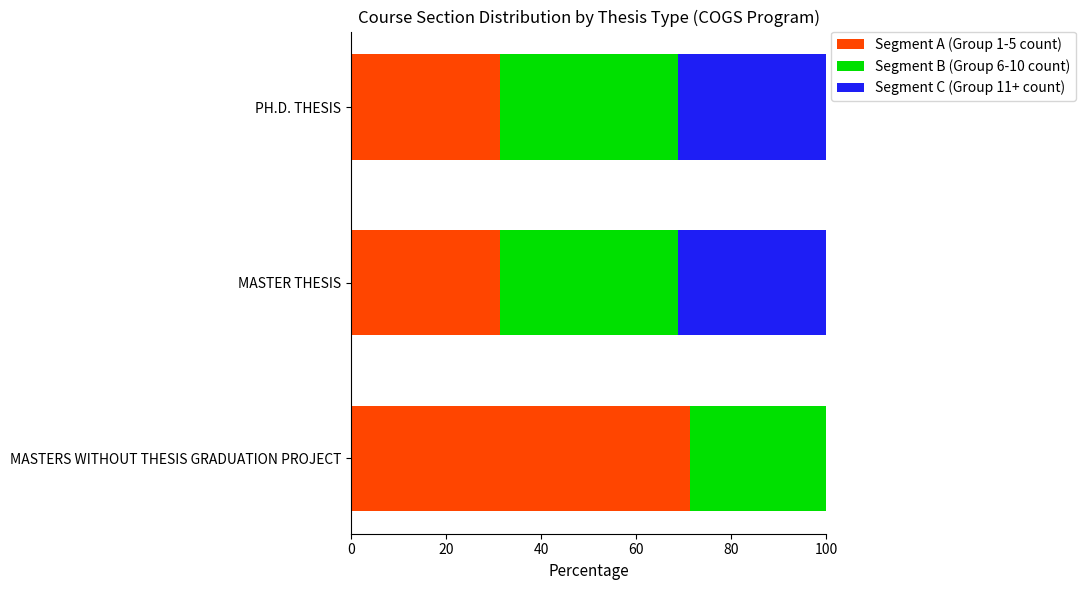

What is the total value across all series at MASTER THESIS?

100.0